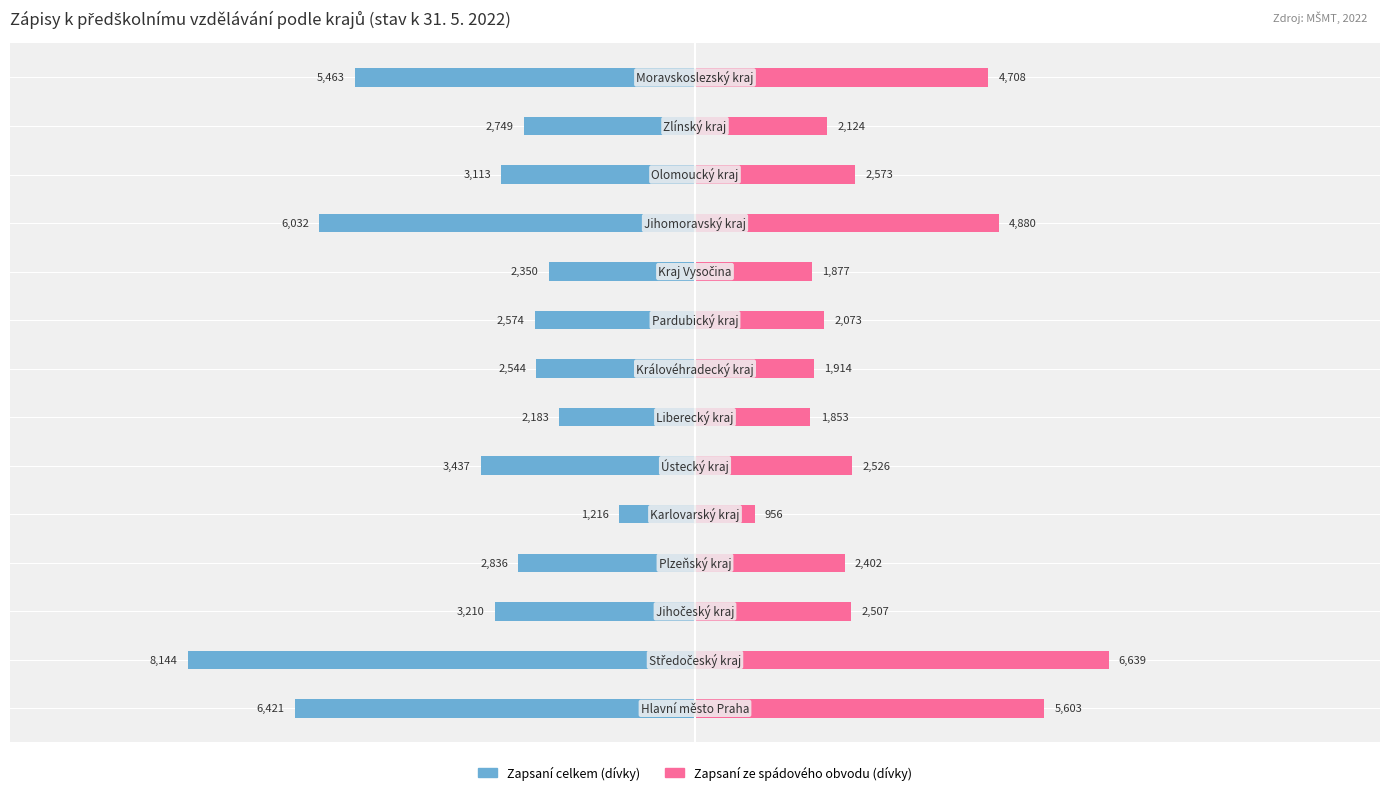

Are the bars horizontal?

Yes